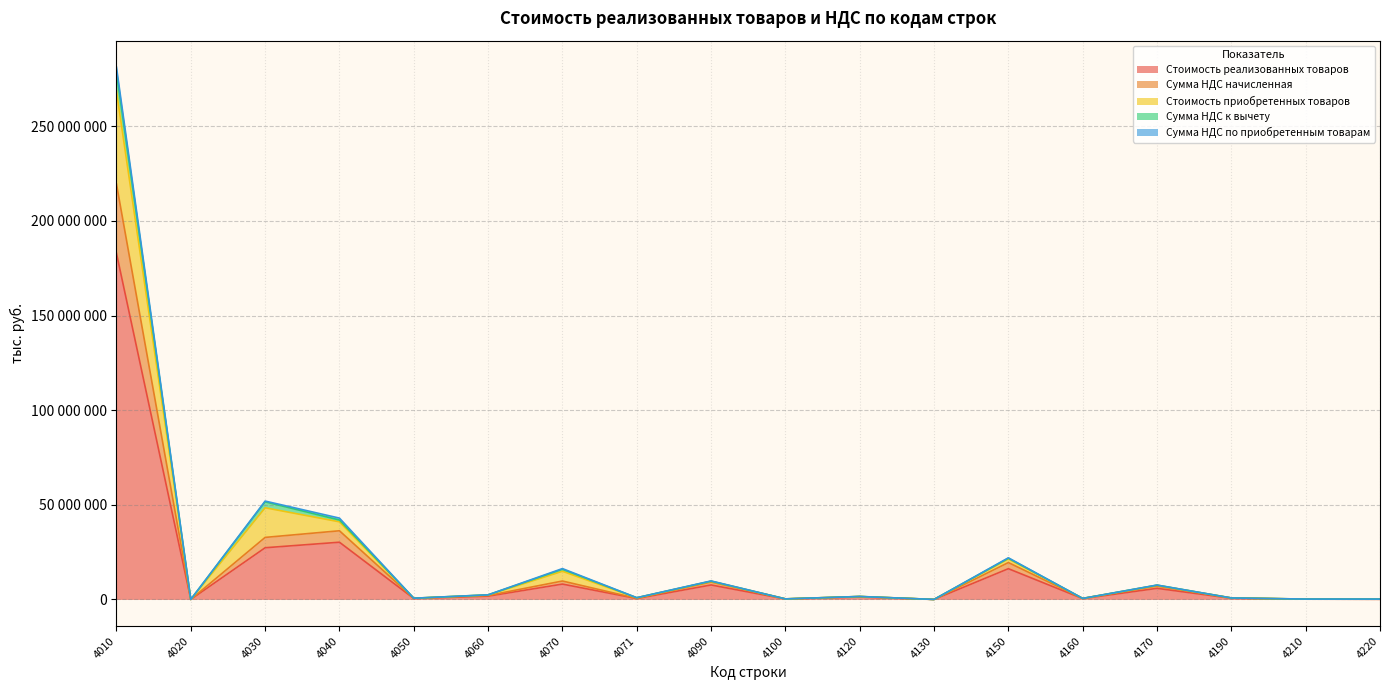

Where is the first local maximum for Стоимость реализованных товаров?

4040